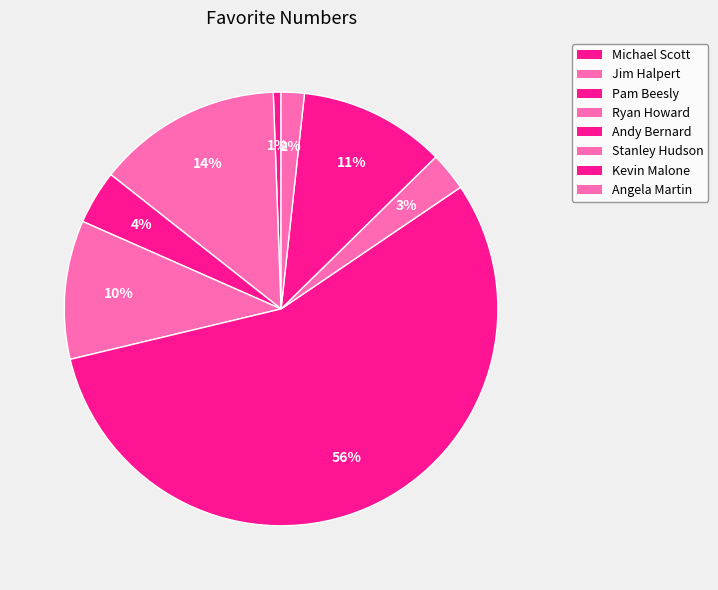

Between Ryan Howard and Michael Scott, which is larger?

Ryan Howard